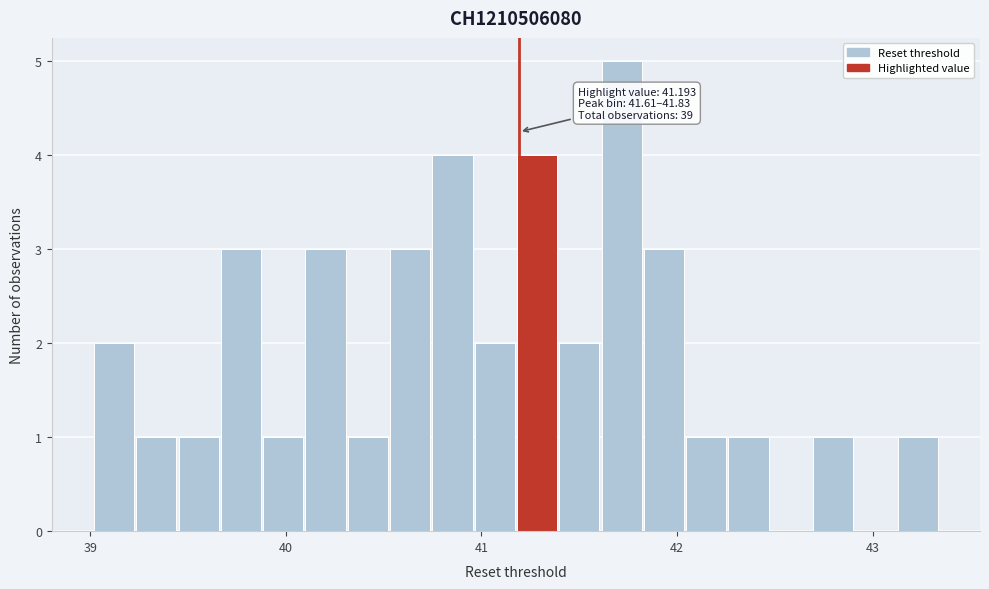

Around what value on the x-axis is the tallest bar? Give the approximate position of its centre, as read against the axis.

41.7